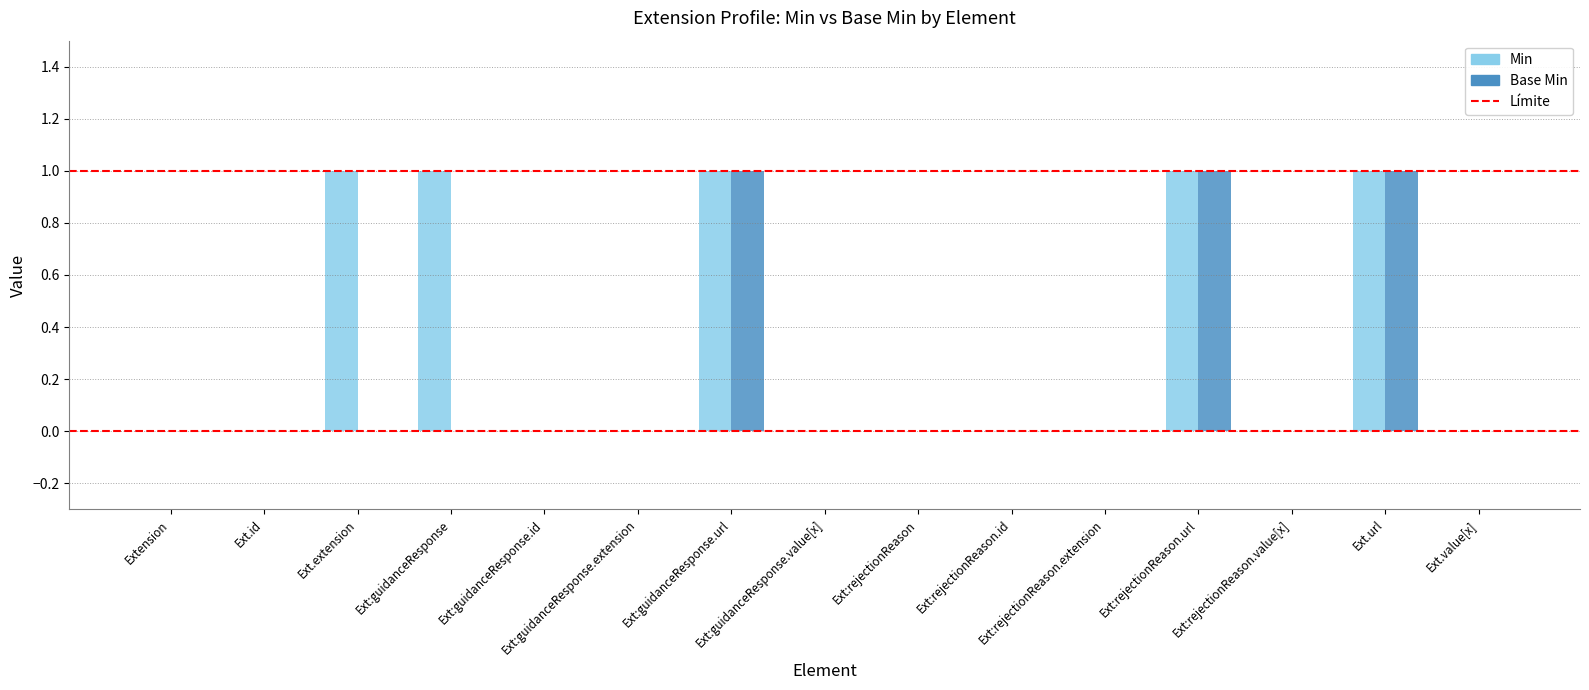

Which series has the largest total across all categories?

Min